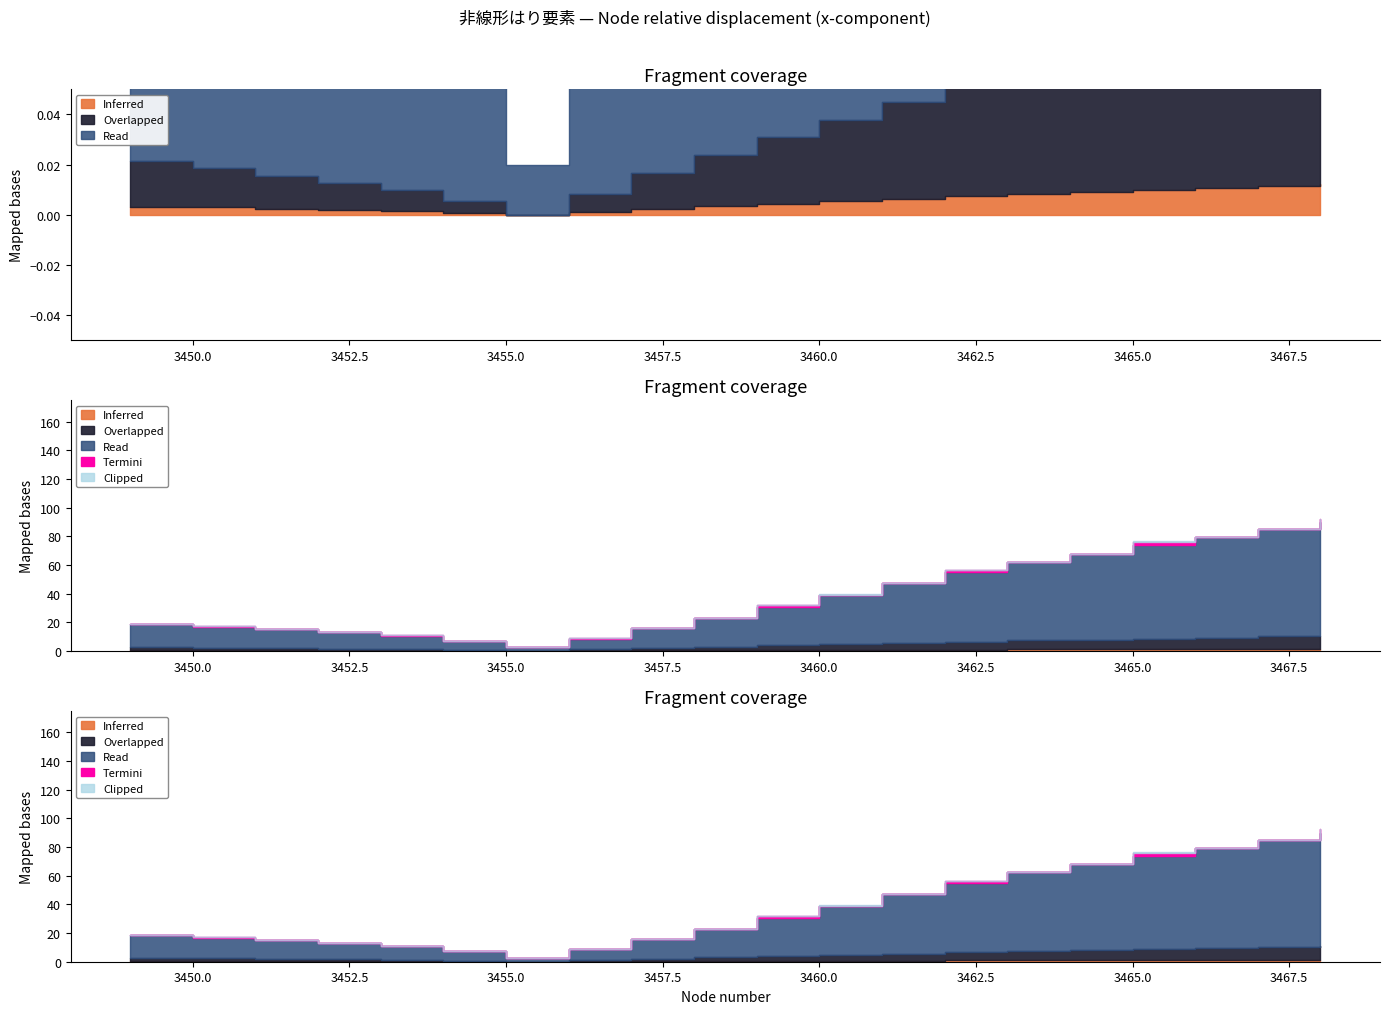

Rank the series by their average value, from lowest to highest.

Inferred, Overlapped, Read